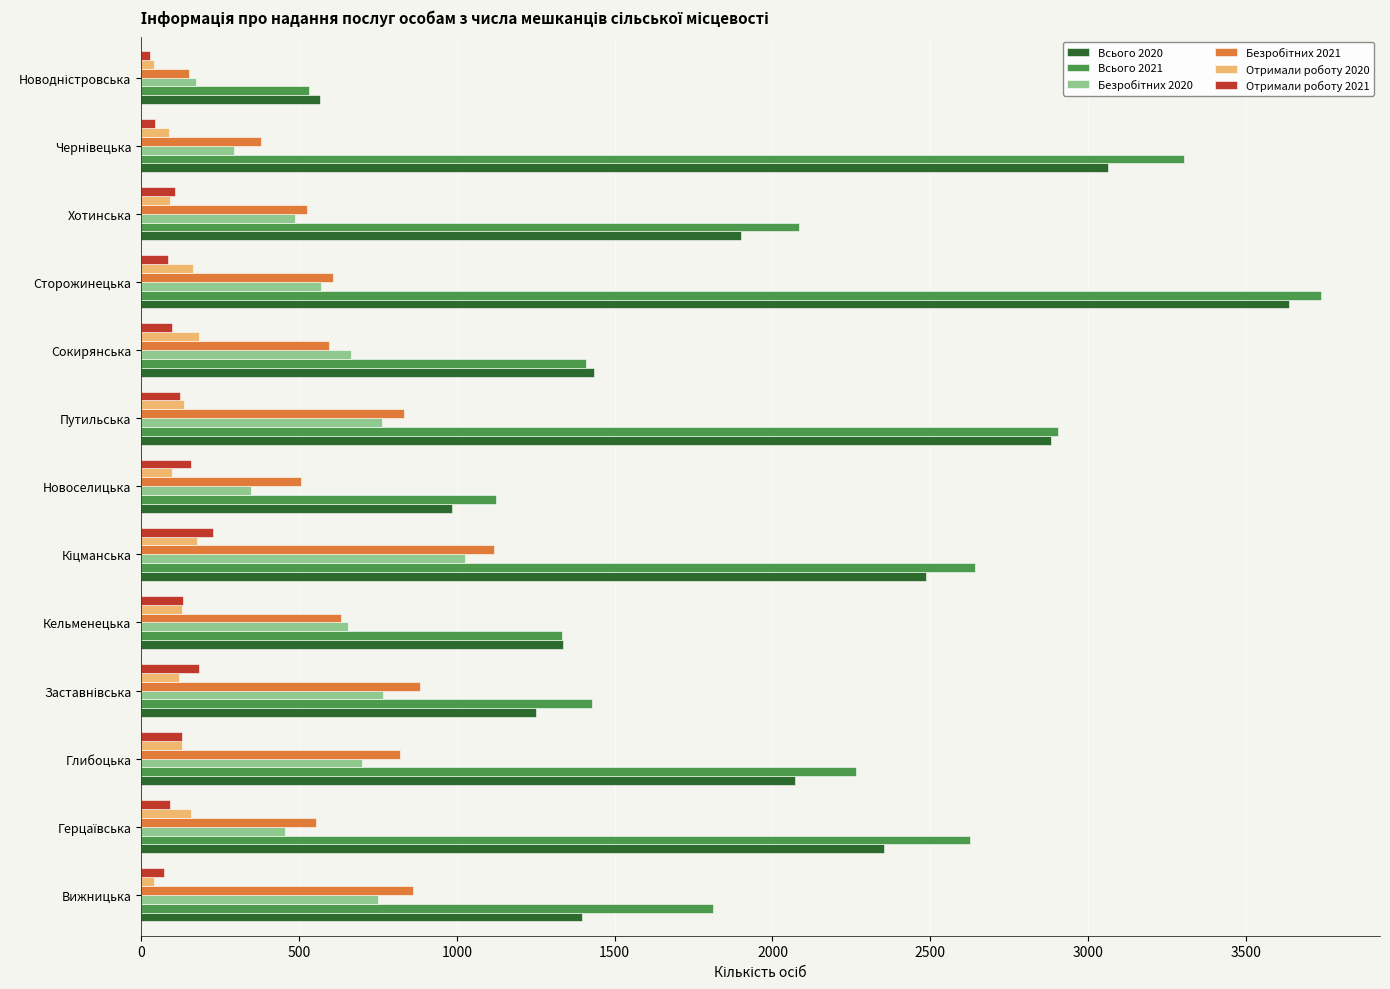

What is the maximum value for Отримали роботу 2021?

226